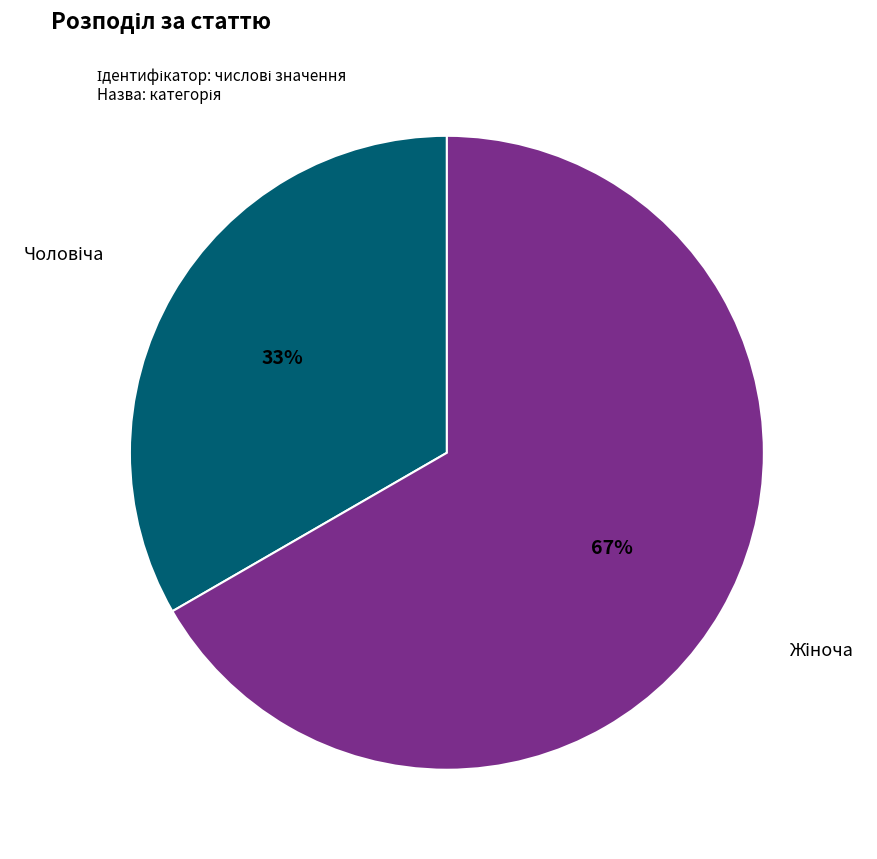

Is there a majority slice in this chart?

Yes